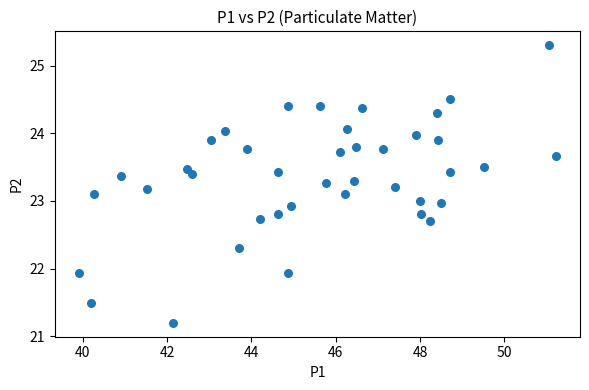

What is the range of X values (max minus min)?

11.3